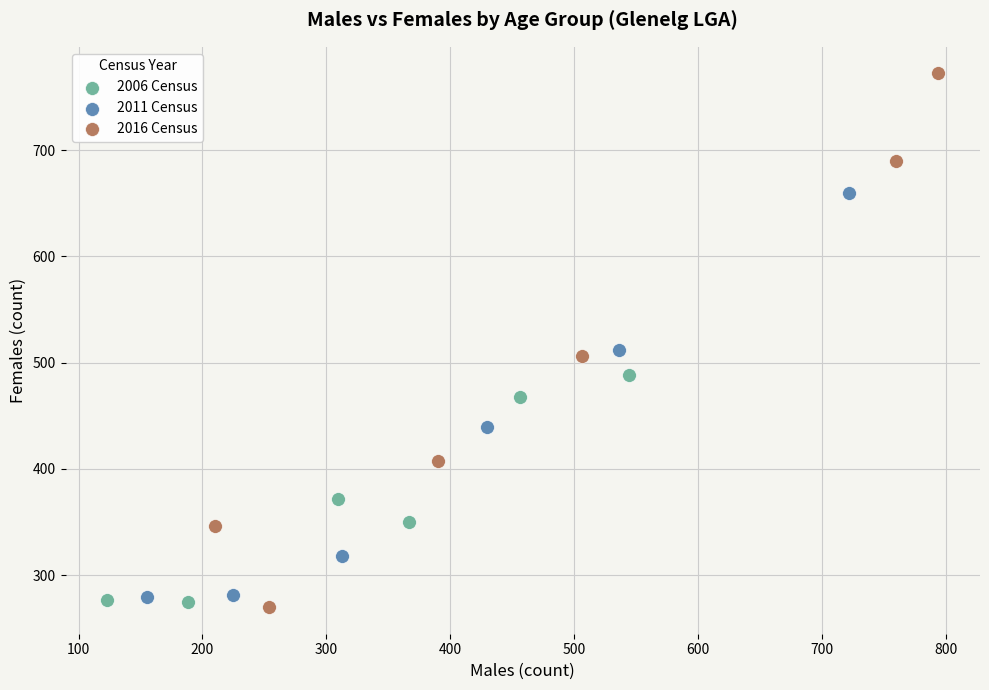

Which series contains the highest Y value?

2016 Census